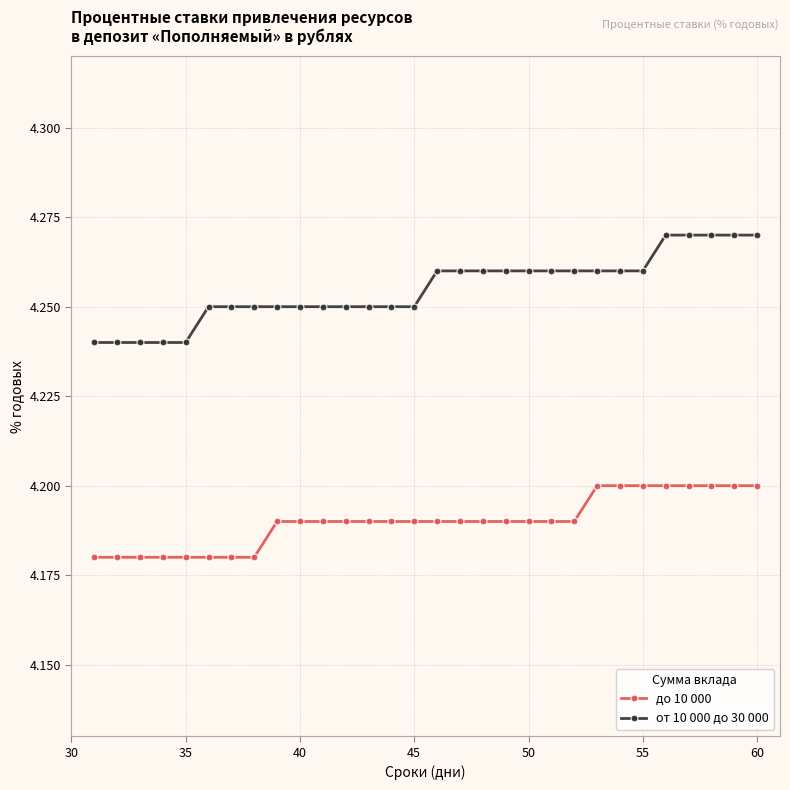

True or false: до 10 000 and от 10 000 до 30 000 cross at least once.

False